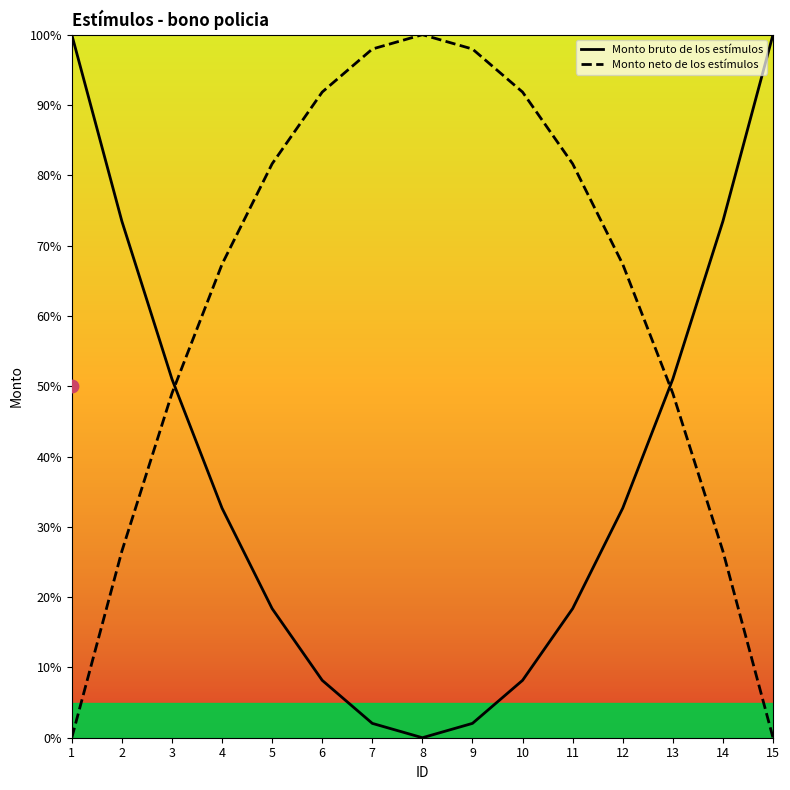

At how many categories does at least one series exceed 76?

9